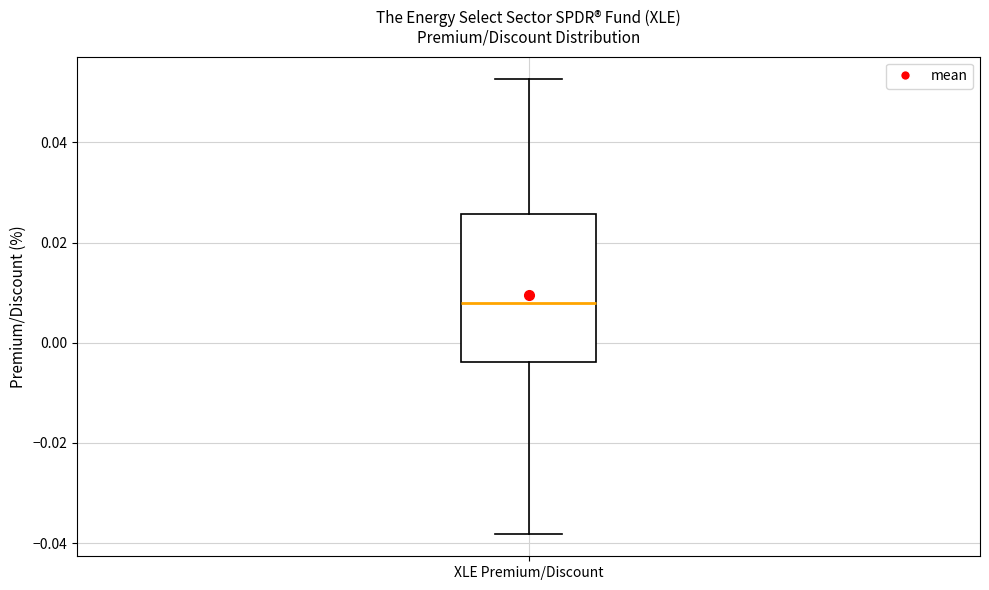

Where does the upper whisker of the box for XLE Premium/Discount end on the y-axis? The values are not printed on the chart, so give them approximately, as read against the axis.

0.052